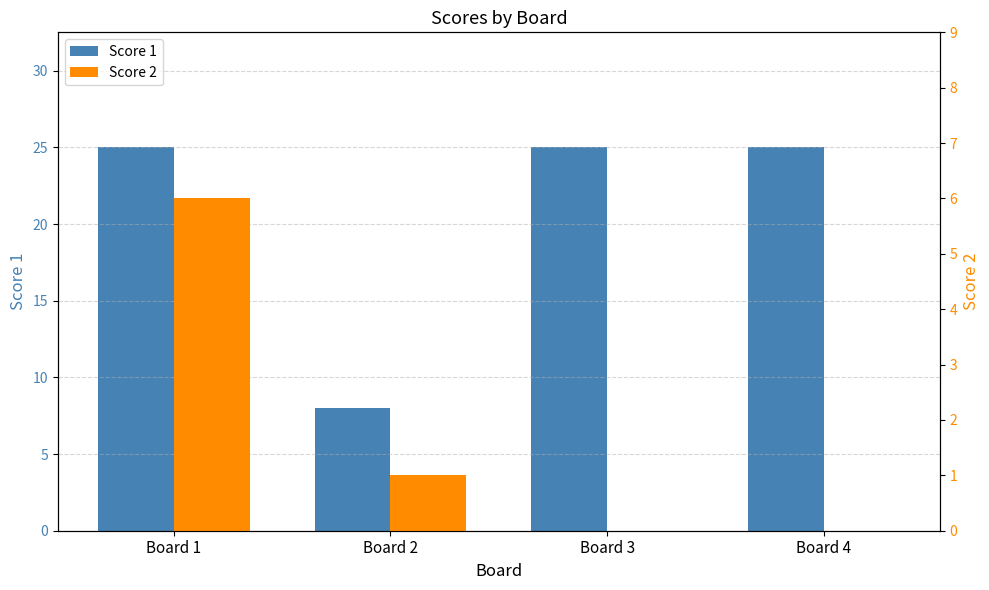

Reading left to right, extract all data points from this chart.

Score 1: 25	8	25	25
Score 2: 6	1	0	0